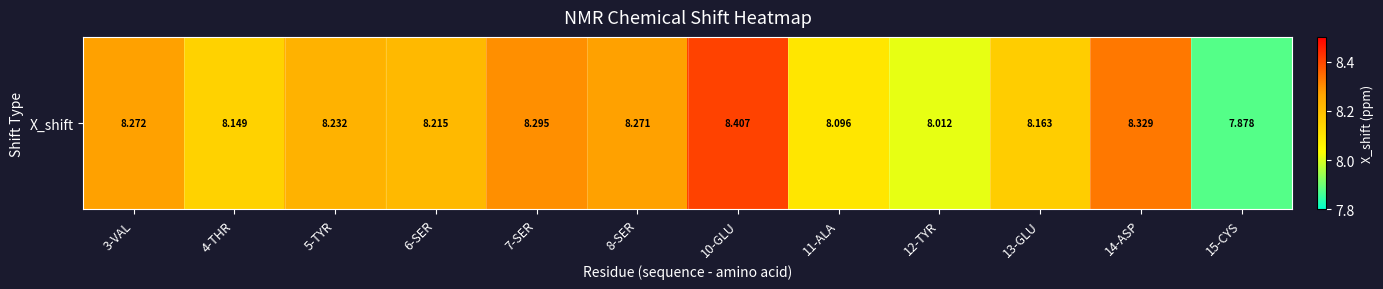

Reading left to right, transcribe all the data shown in this chart.

8.3	8.1	8.2	8.2	8.3	8.3	8.4	8.1	8.0	8.2	8.3	7.9